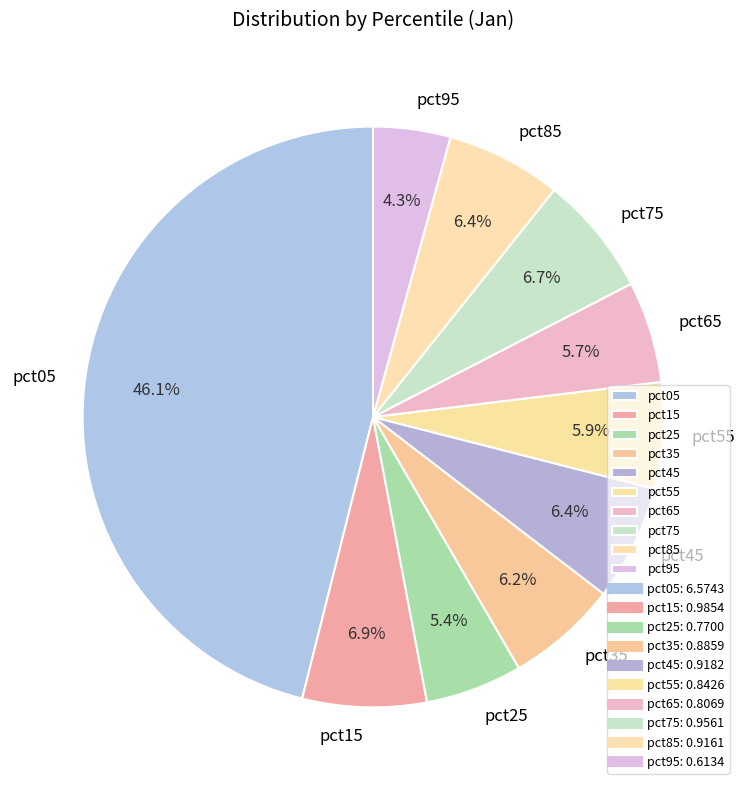

Which has a higher value, pct55 or pct85?

pct85